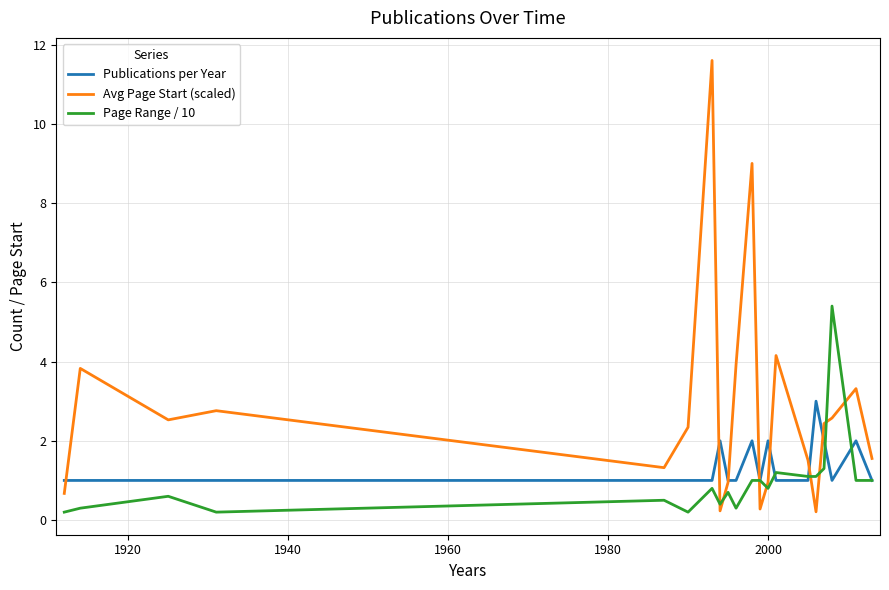

List the series in order of their peak value, highest first.

Avg Page Start (scaled), Page Range / 10, Publications per Year